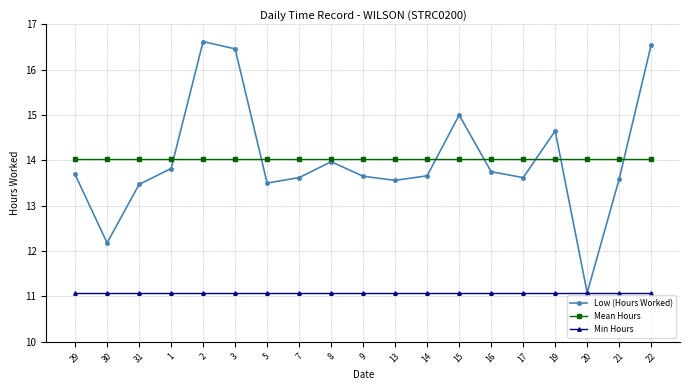

The value of Mean Hours at 7 is 21.3. True or false?

False